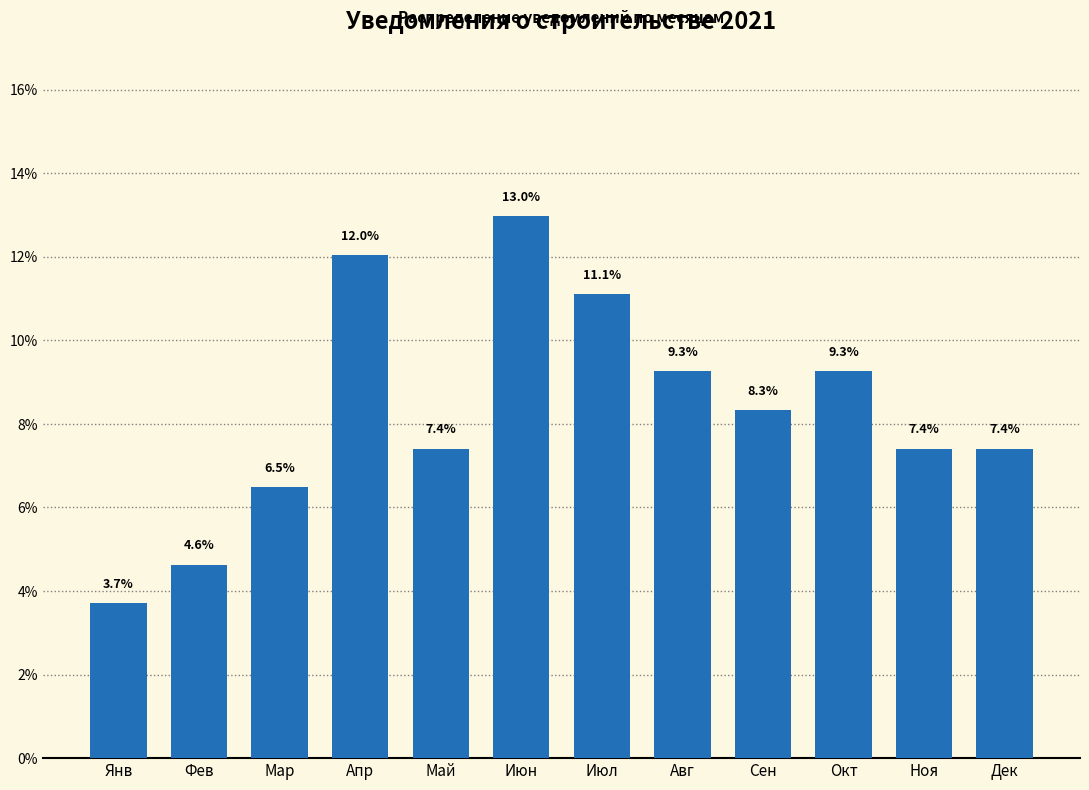

Reading right to left, list all the values displayed in this chart.

Дек=7.4	Ноя=7.4	Окт=9.3	Сен=8.3	Авг=9.3	Июл=11.1	Июн=13.0	Май=7.4	Апр=12.0	Мар=6.5	Фев=4.6	Янв=3.7